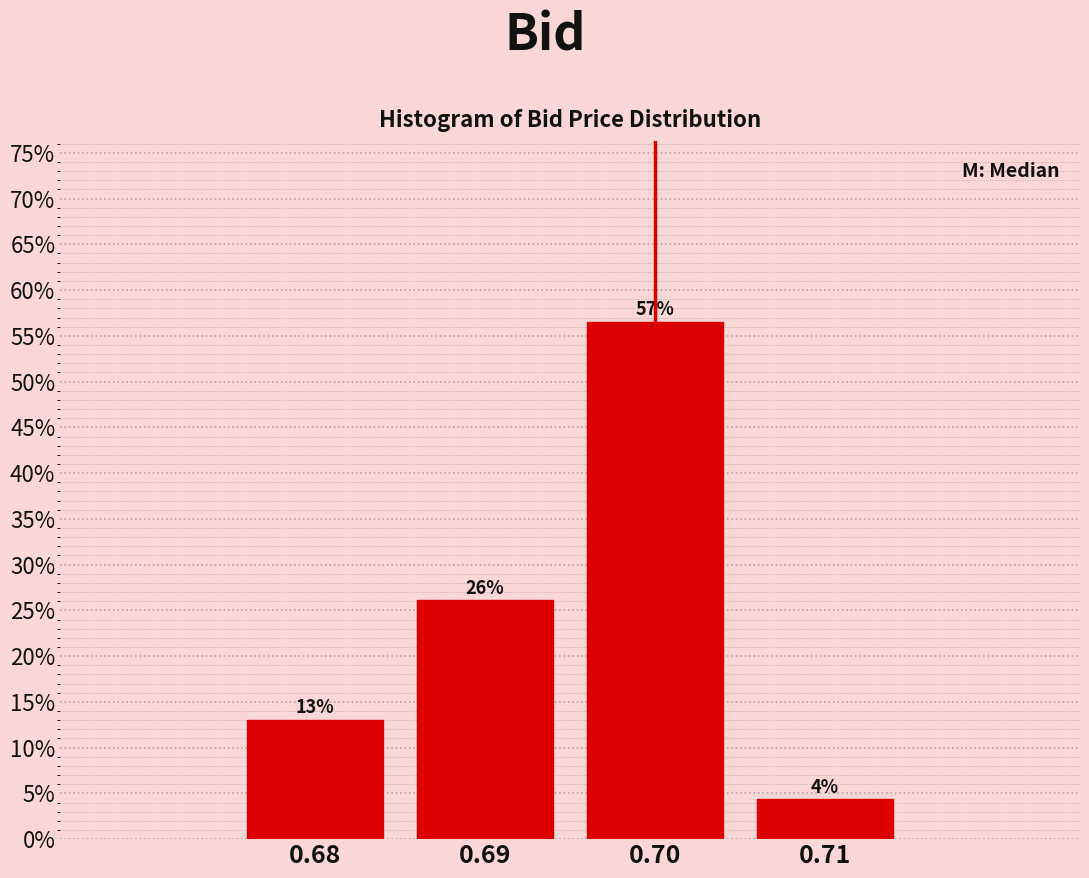

What is the value of the 1st bar from the left?

13.0